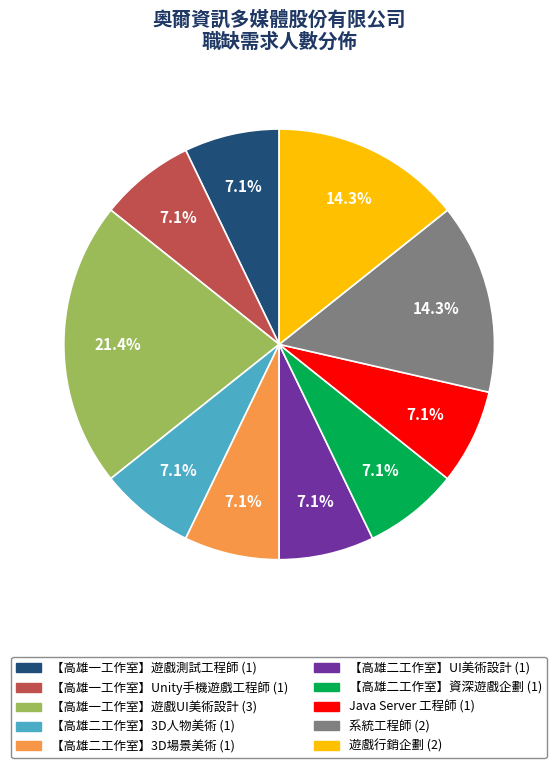

Is 系統工程師 the majority of the pie?

No